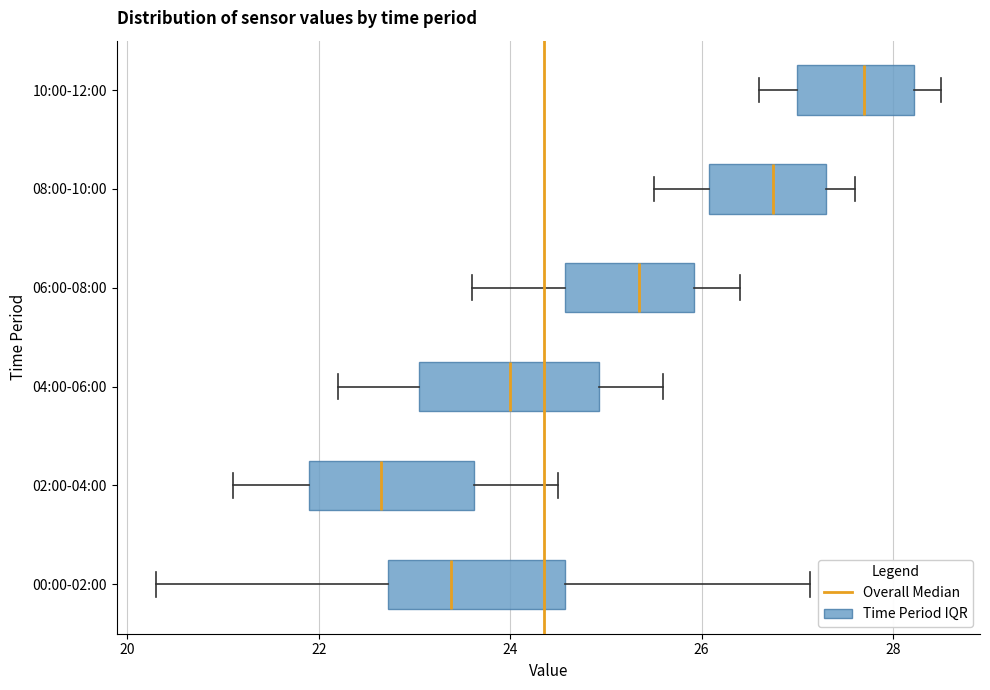

Reading bottom to top, read every box against the x-axis: the position of its median line, the range the box covers, and the ends of its whiskers. The values are not printed on the chart, so give them approximately, as read against the axis.

00:00-02:00: median 23.4, box 22.8 to 24.6, whiskers 20.4 to 27.2
02:00-04:00: median 22.6, box 22.0 to 23.6, whiskers 21.2 to 24.6
04:00-06:00: median 24.0, box 23.0 to 25.0, whiskers 22.2 to 25.6
06:00-08:00: median 25.4, box 24.6 to 26.0, whiskers 23.6 to 26.4
08:00-10:00: median 26.8, box 26.0 to 27.4, whiskers 25.6 to 27.6
10:00-12:00: median 27.8, box 27.0 to 28.2, whiskers 26.6 to 28.6